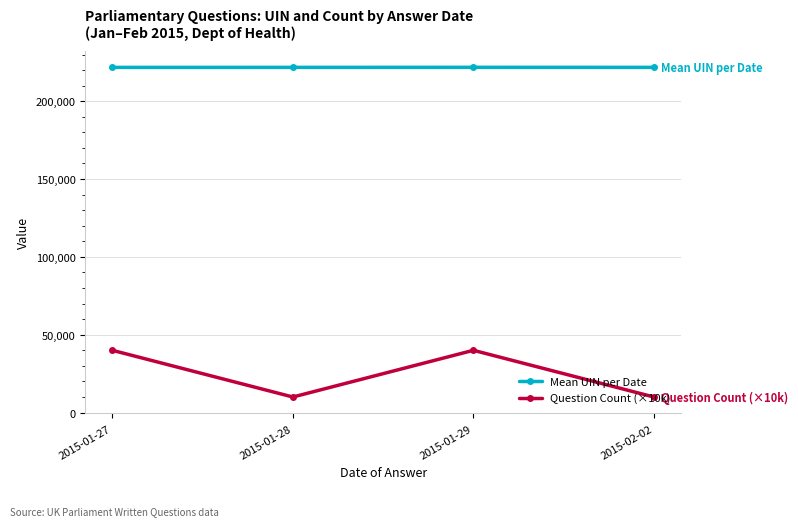

How many lines are shown in the chart?

2